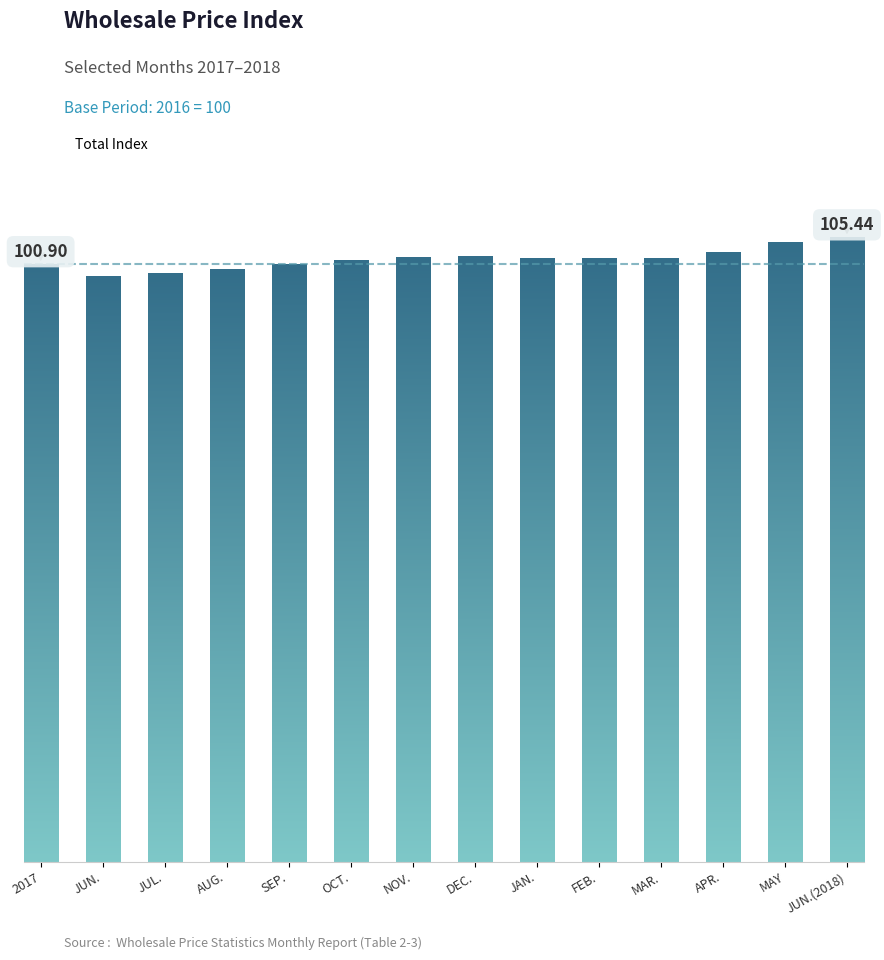

Is it true that the value at NOV. is 170.4?

False